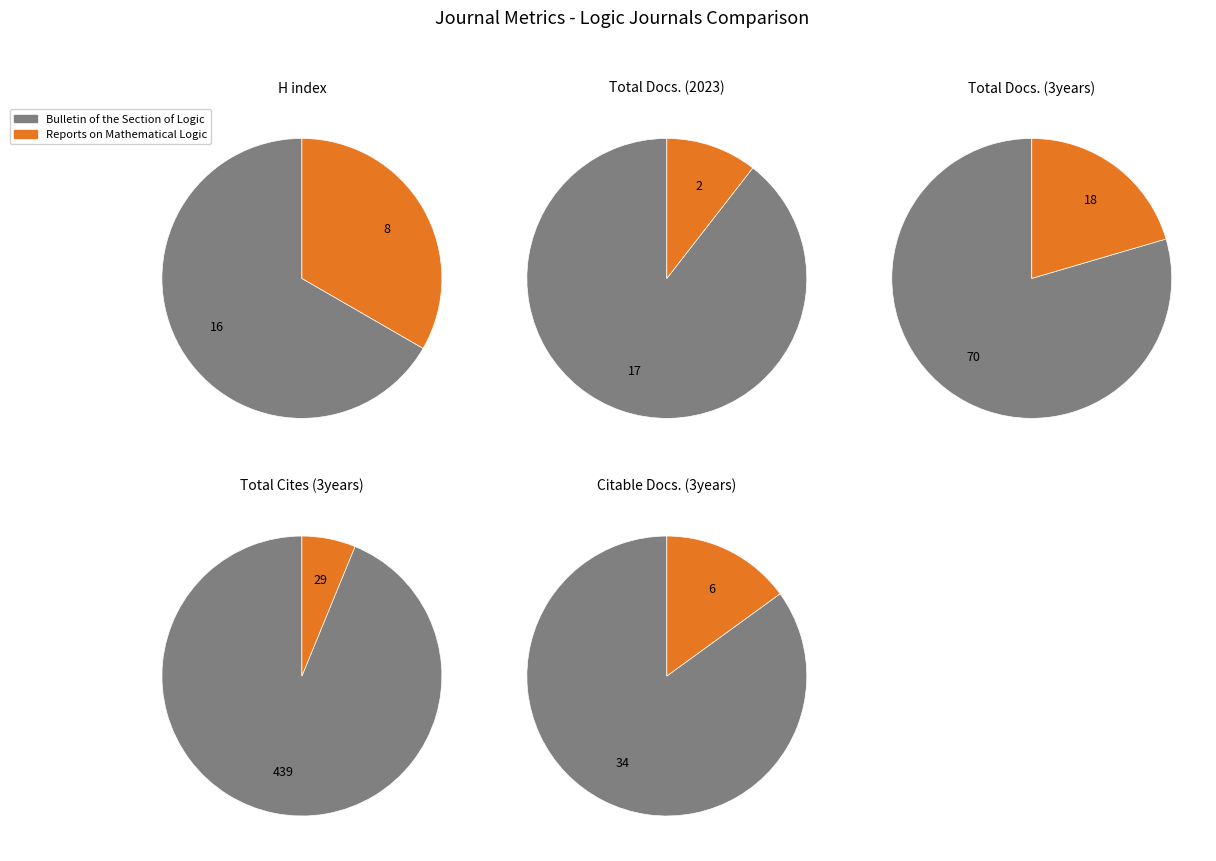

Is it true that Bulletin of the Section of Logic is 66% of the pie?

False